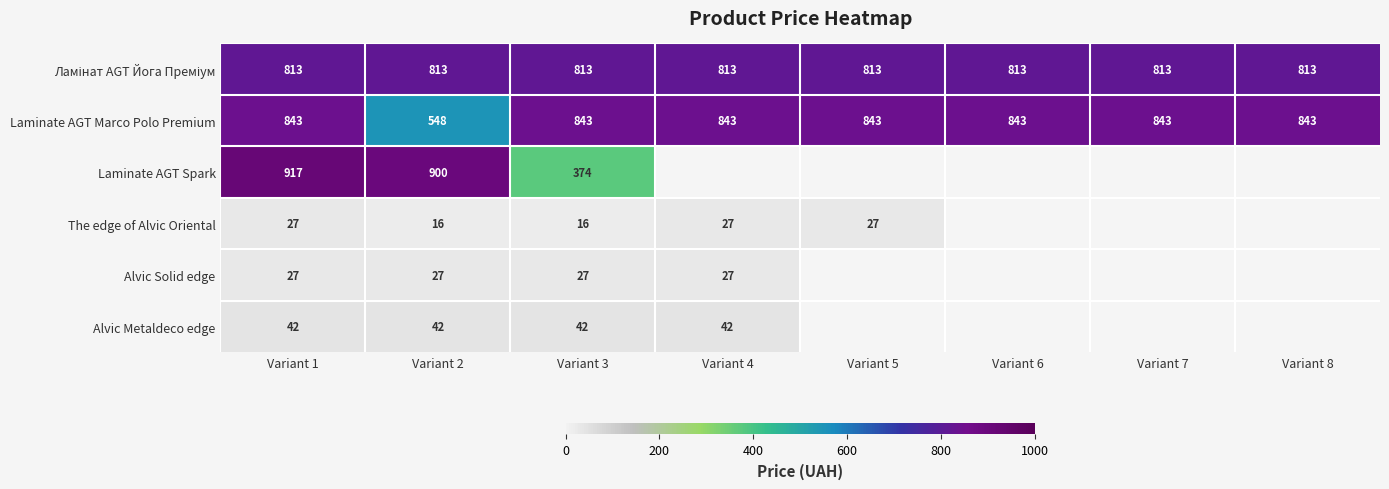

Which series changed the most between Variant 1 and Variant 3?

Laminate AGT Spark